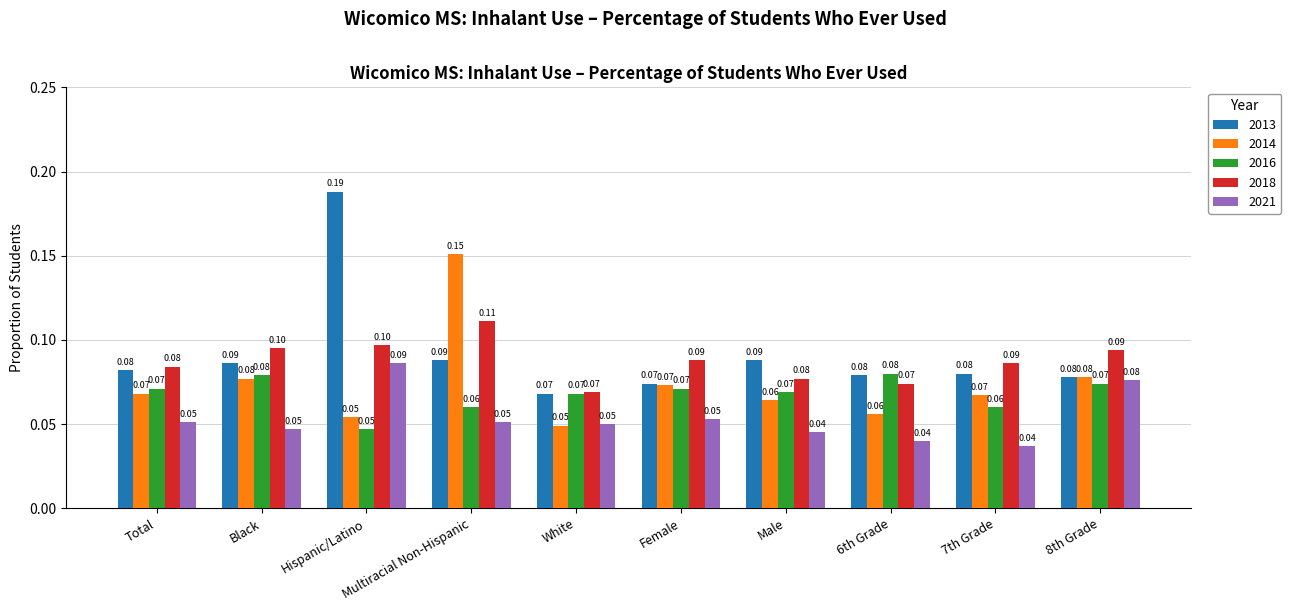

Rank the series by their maximum value, from lowest to highest.

2016, 2021, 2018, 2014, 2013